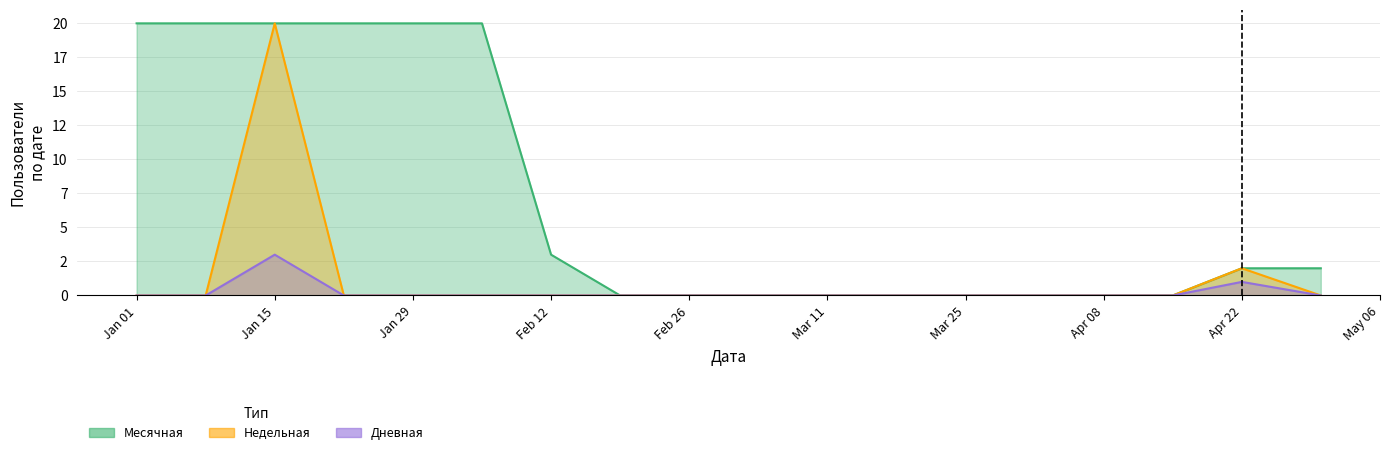

List the labels in order of Месячная value, smallest first.

2024-02-19, 2024-02-26, 2024-03-04, 2024-03-11, 2024-03-18, 2024-03-25, 2024-04-01, 2024-04-08, 2024-04-15, 2024-04-22, 2024-04-30, 2024-02-12, 2024-01-01, 2024-01-08, 2024-01-15, 2024-01-22, 2024-01-29, 2024-02-05